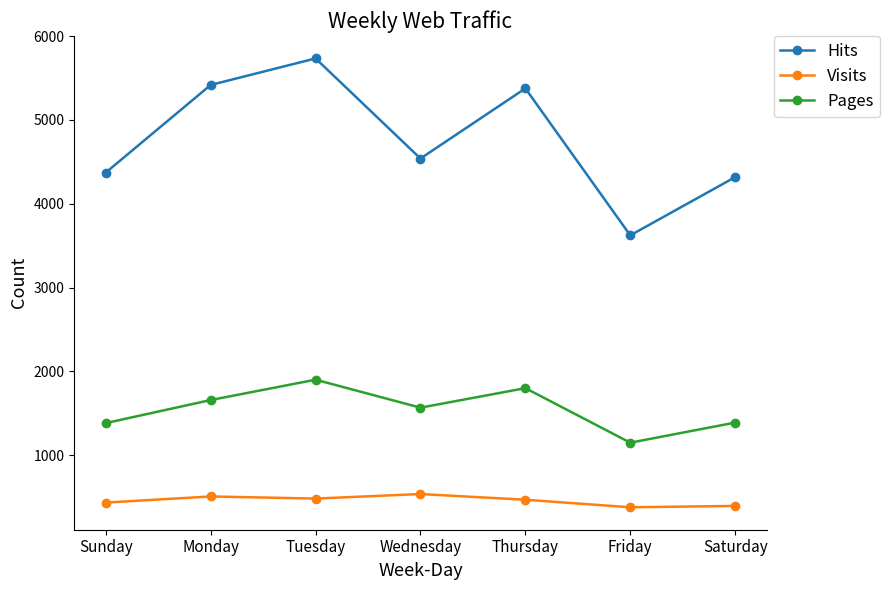

Which series has the widest spread of values?

Hits